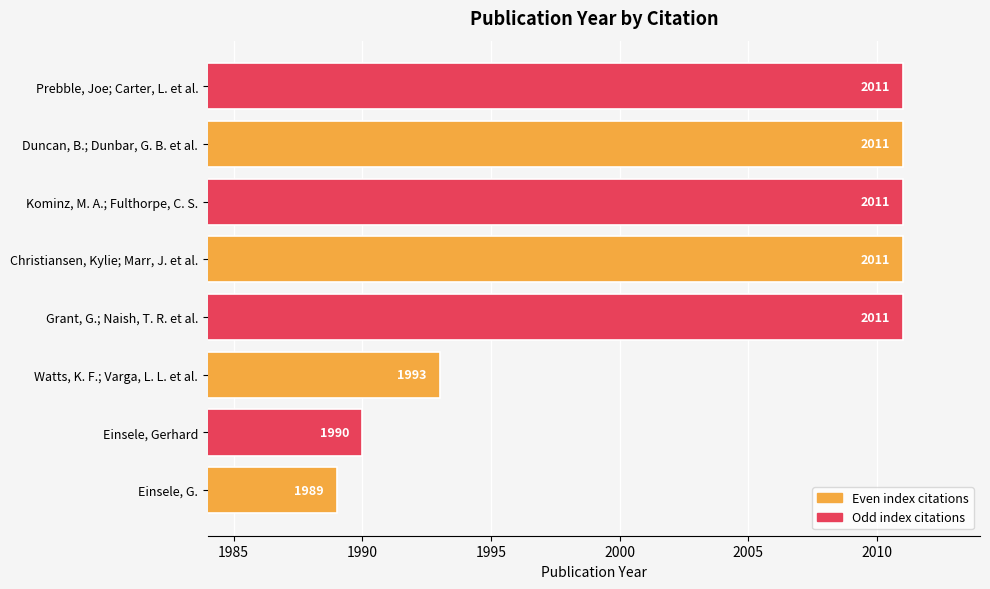

Which has a higher value, Watts, K. F.; Varga, L. L. et al. or Christiansen, Kylie; Marr, J. et al.?

Christiansen, Kylie; Marr, J. et al.